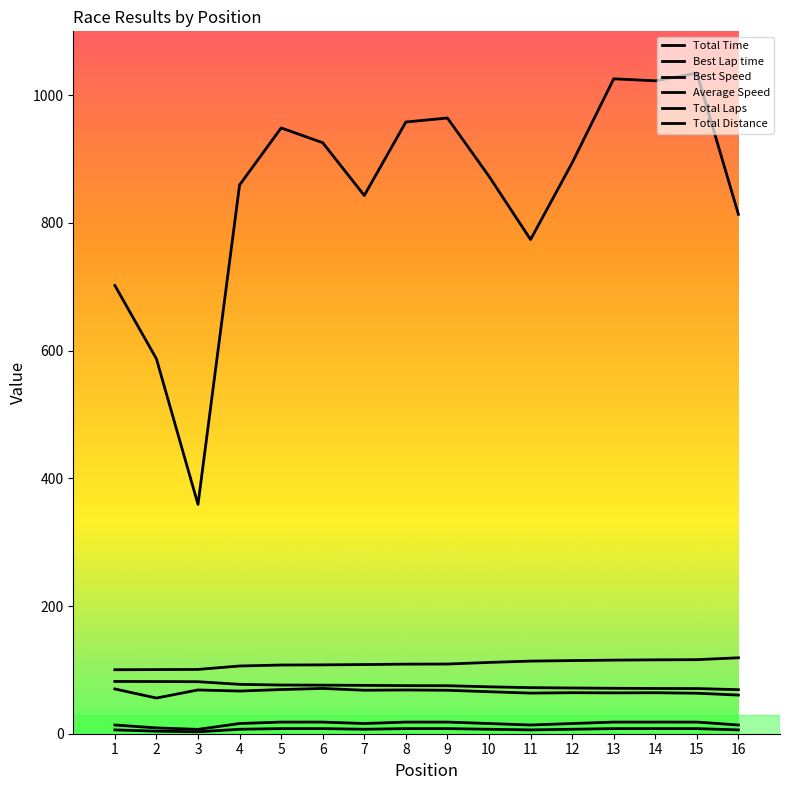

What is the sum of all Best Lap time values?

1755.1